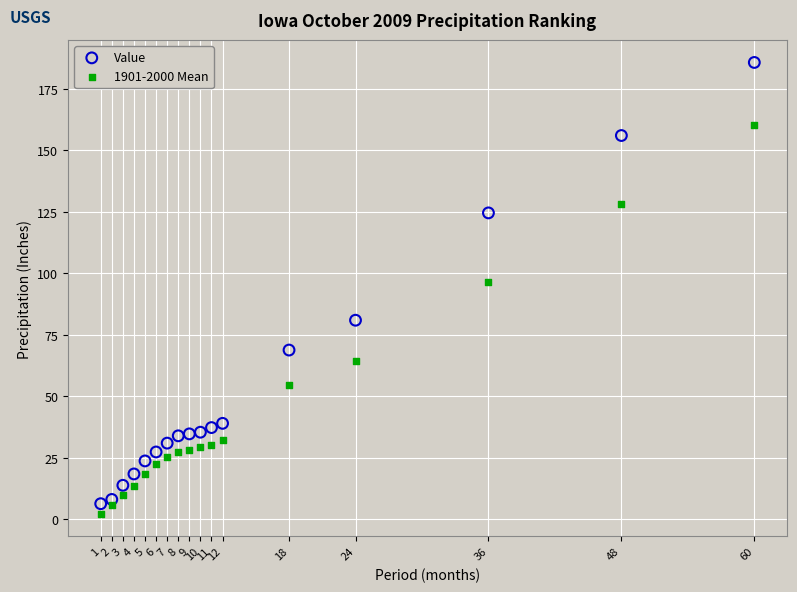

Which series reaches the maximum Y coordinate?

Value